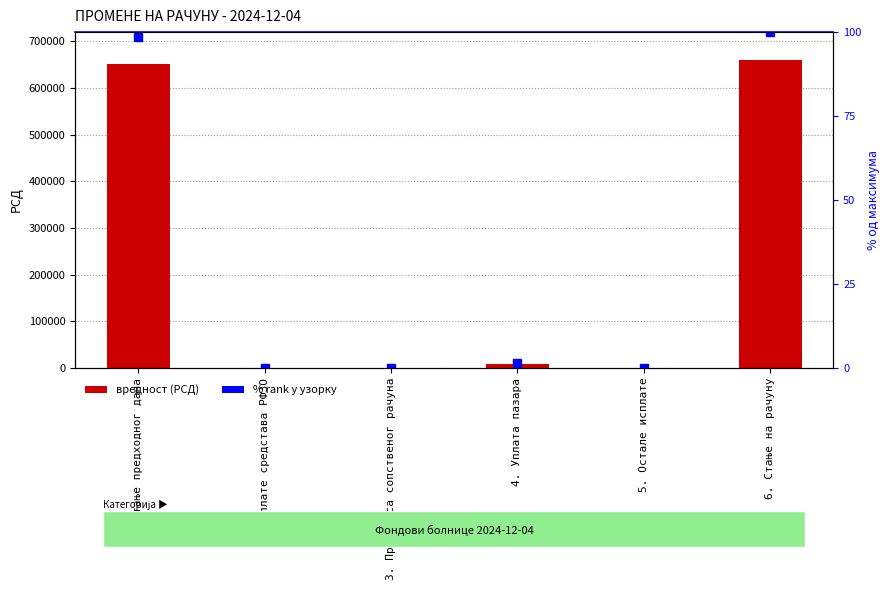

Between 1. Стање предходног дана and 3. Пренос са сопственог рачуна, which series saw the biggest shift?

Вредност